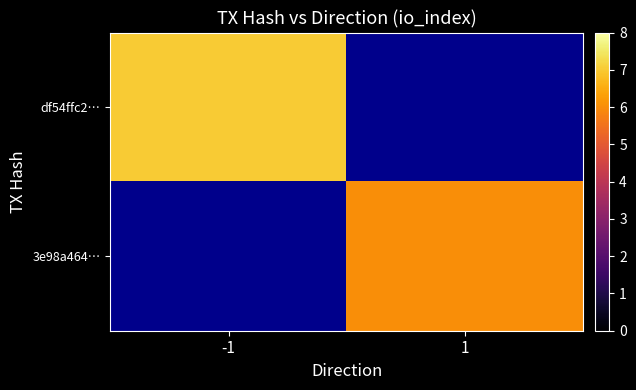

Count the number of data series in this chart.

2